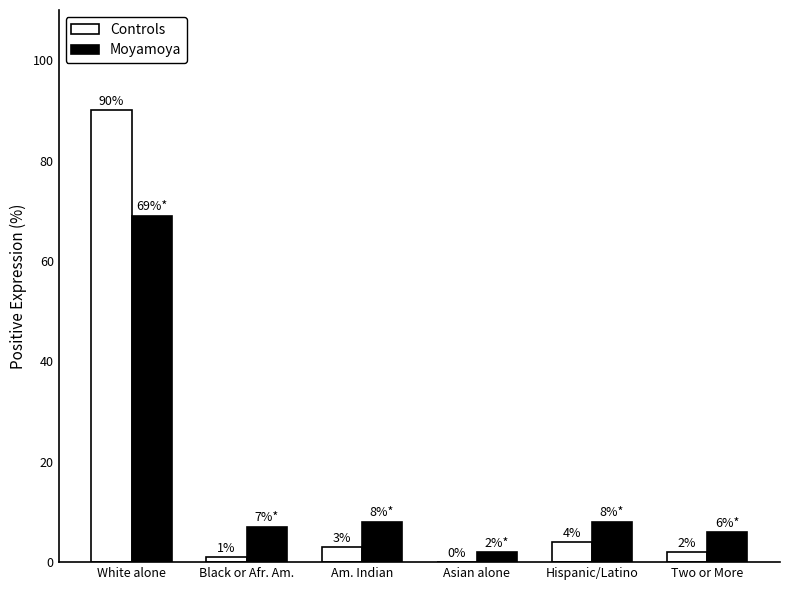

What is the total value across all series at Hispanic/Latino?

12